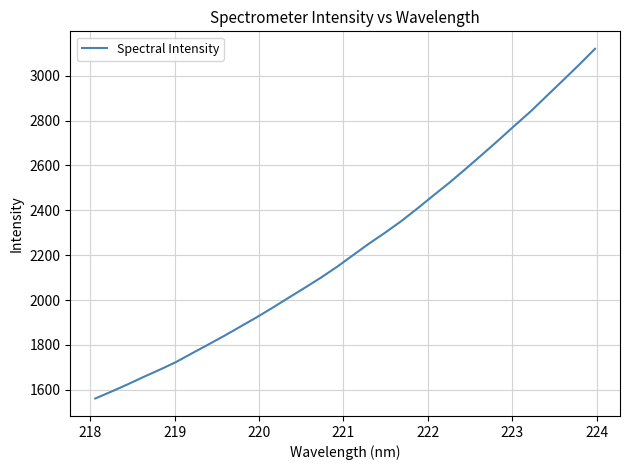

What is the greatest value displayed?

3120.2